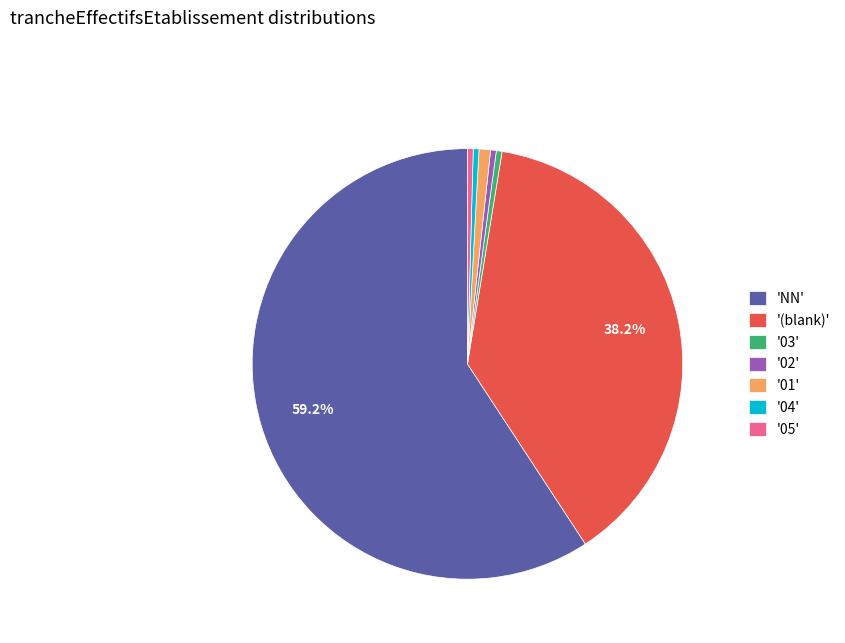

Count the number of slices in the pie.

7